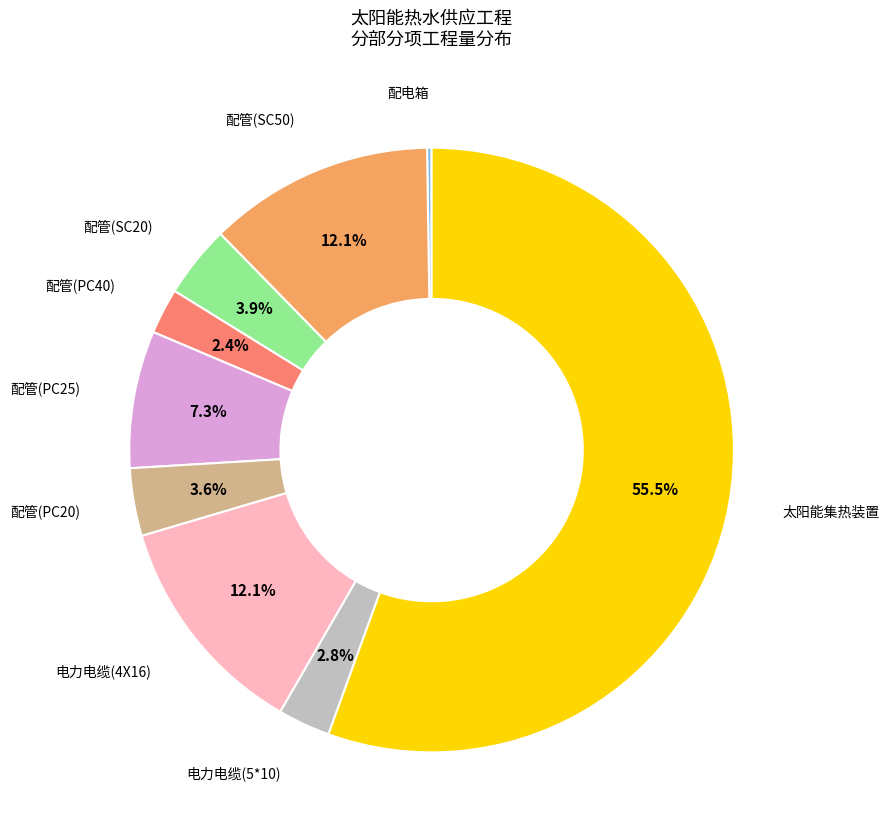

Does any single category account for the majority?

Yes